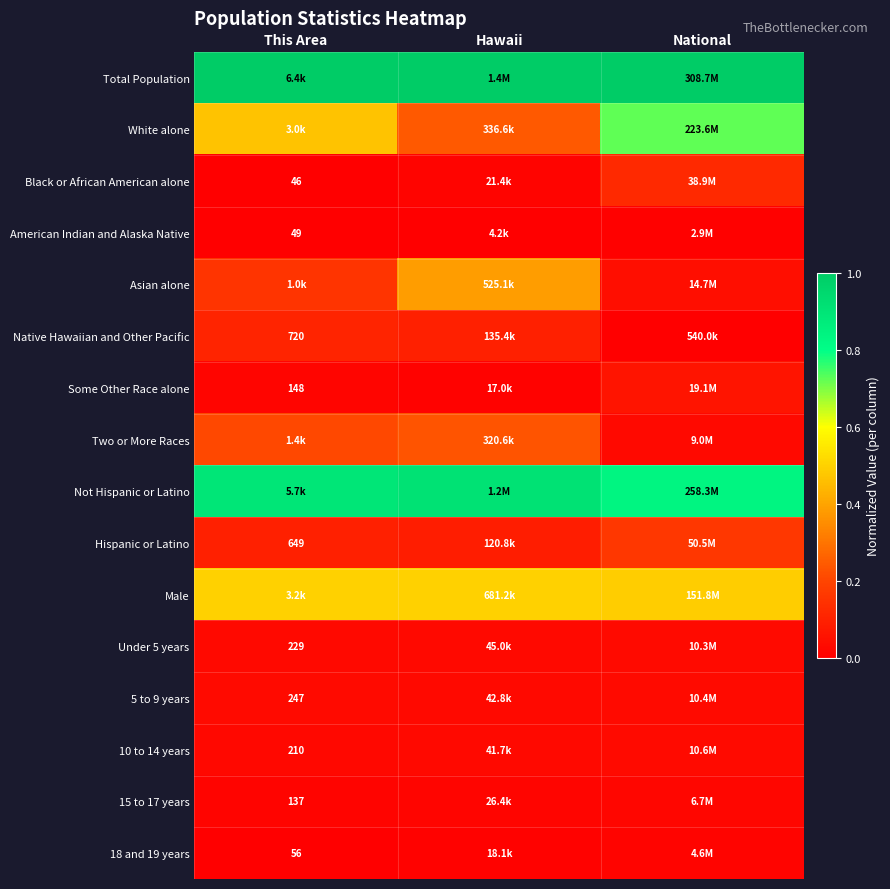

How many series are shown in this chart?

16